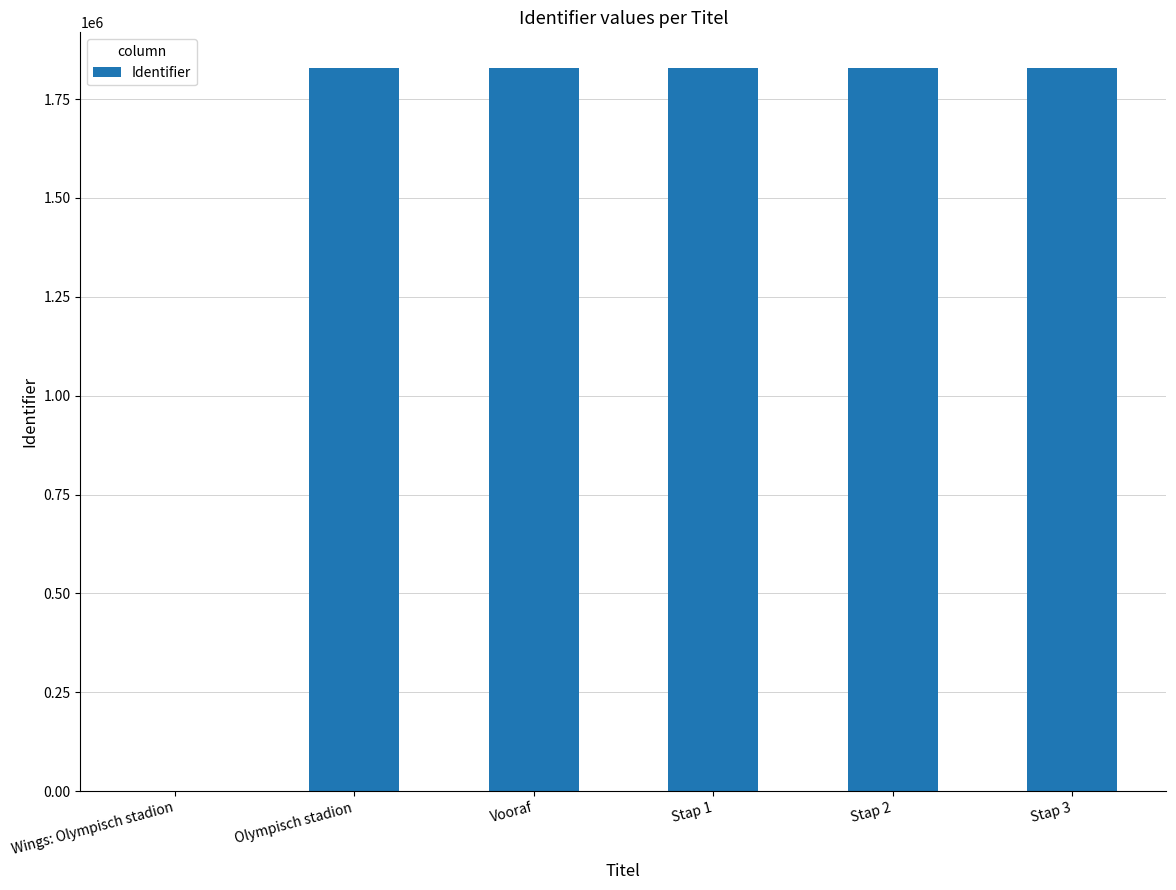

What is the sum of all values?

9137211